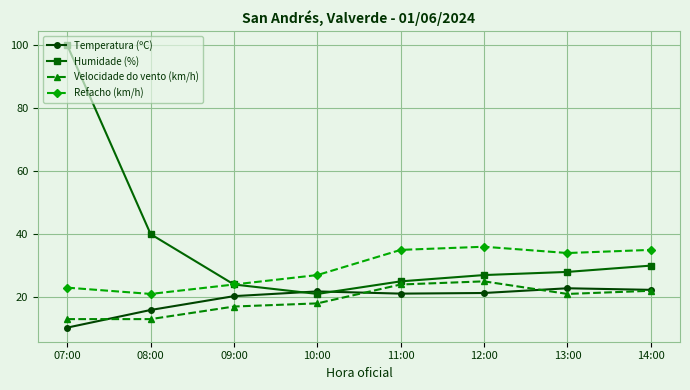

Which series has the largest total across all categories?

Humidade (%)